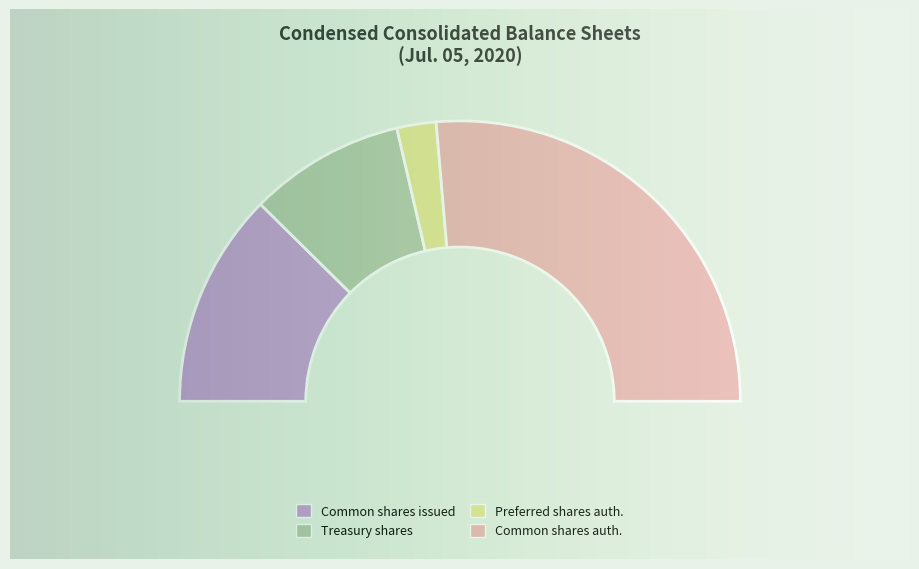

How many segments does this pie chart have?

4